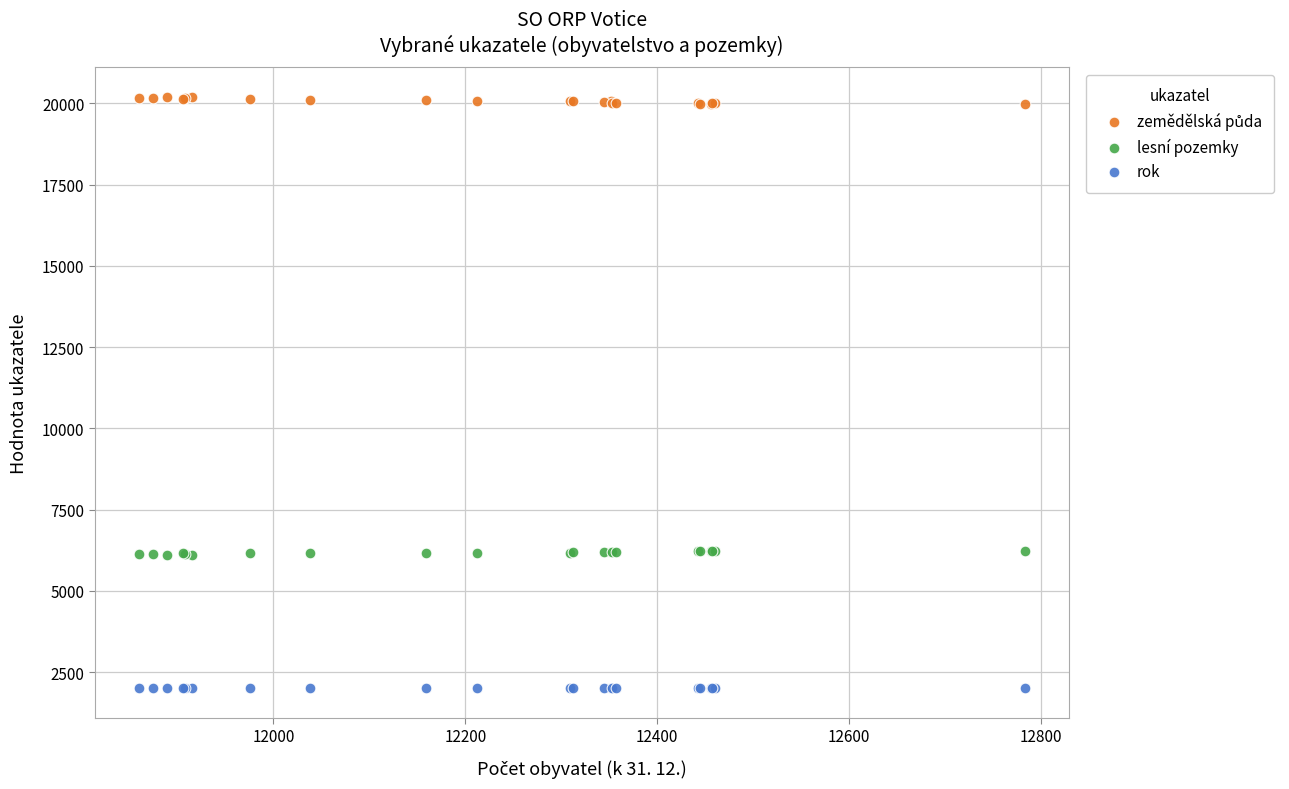

What is the X range (max minus min) for the scatter plot?

923.0